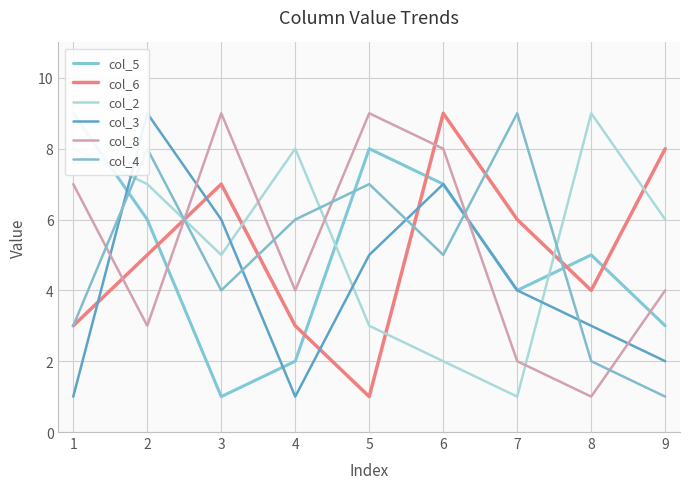

True or false: col_6 and col_8 cross at least once.

True